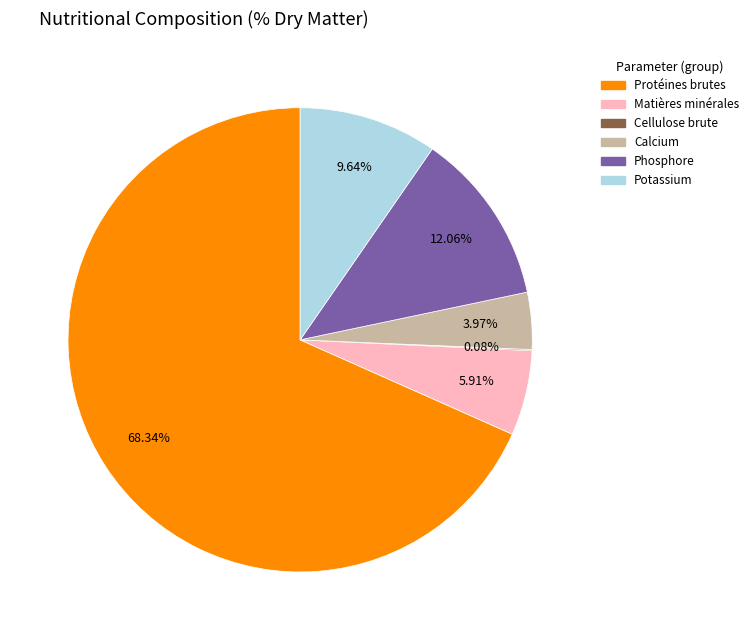

Approximately how many times larger is the value at Protéines brutes compared to Calcium?

17.2